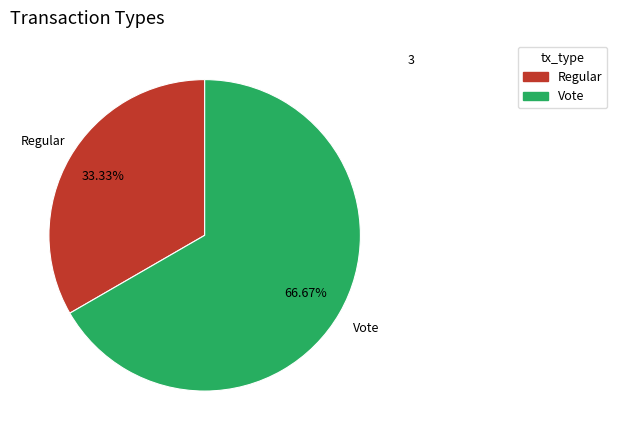

What percentage is NOT represented by Vote?

33.3%